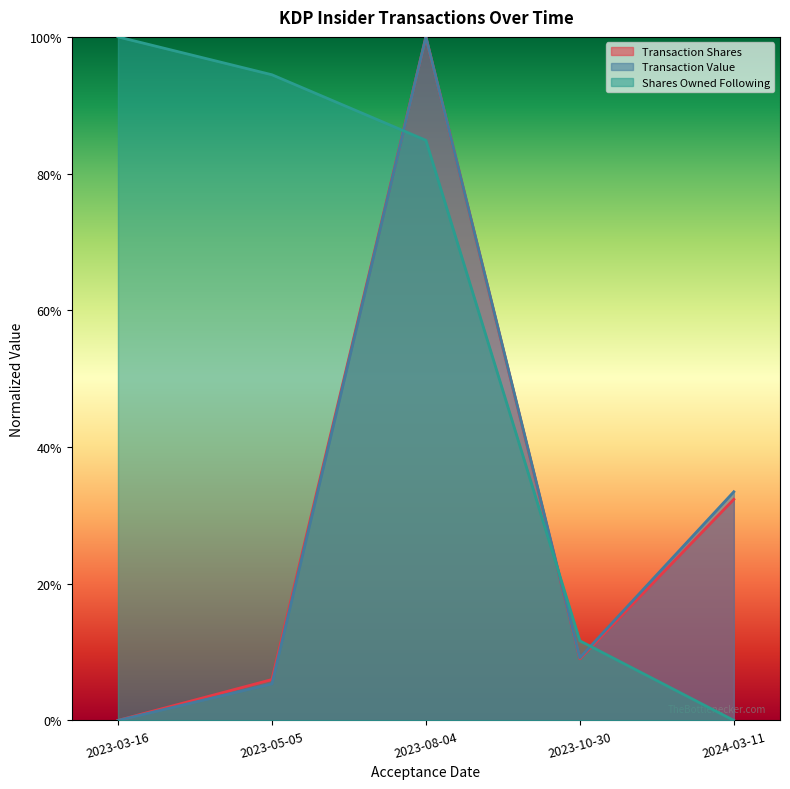

At which label does transactionValue reach its peak?

2023-08-04